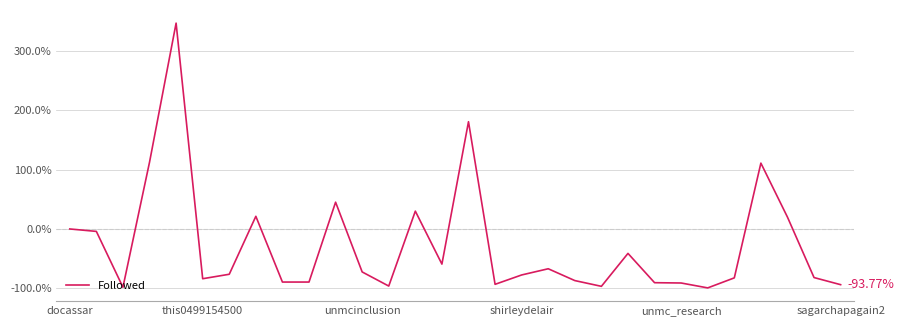

What is the difference between the maximum and minimum values?

445.7